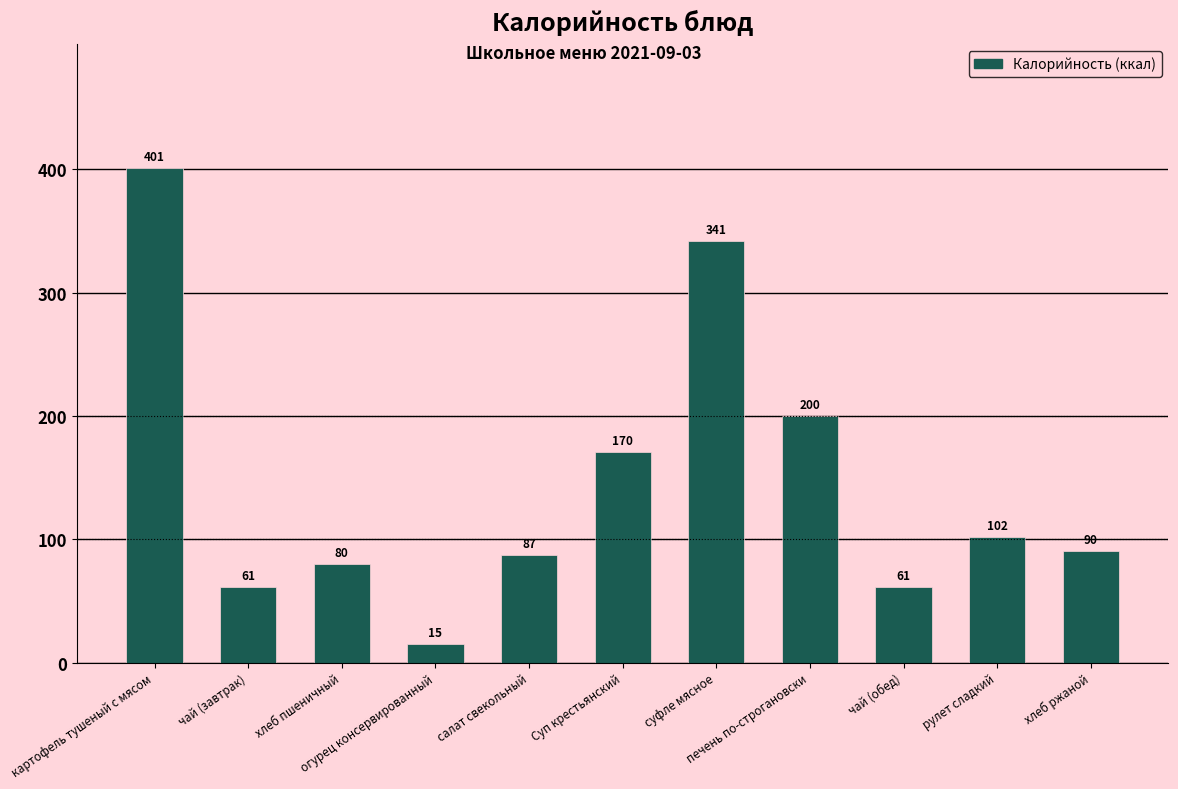

Read the value at хлеб пшеничный.

80.0